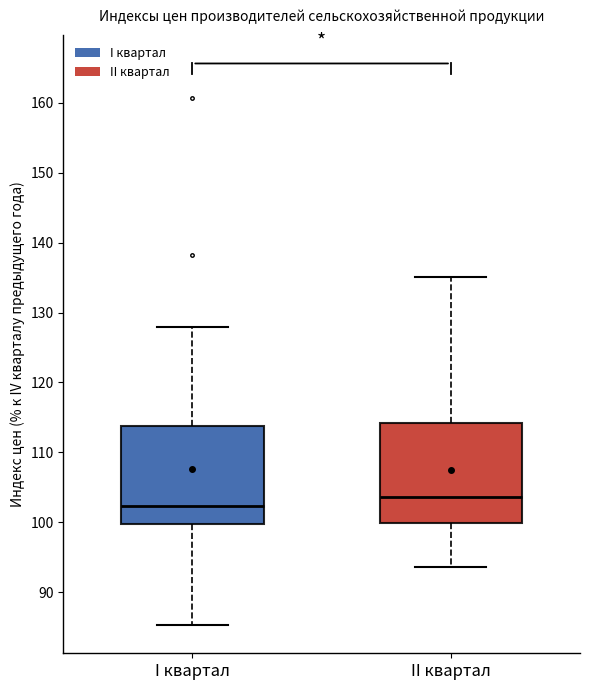

Where is the upper edge of the box for II квартал on the y-axis? The values are not printed on the chart, so give them approximately, as read against the axis.

114